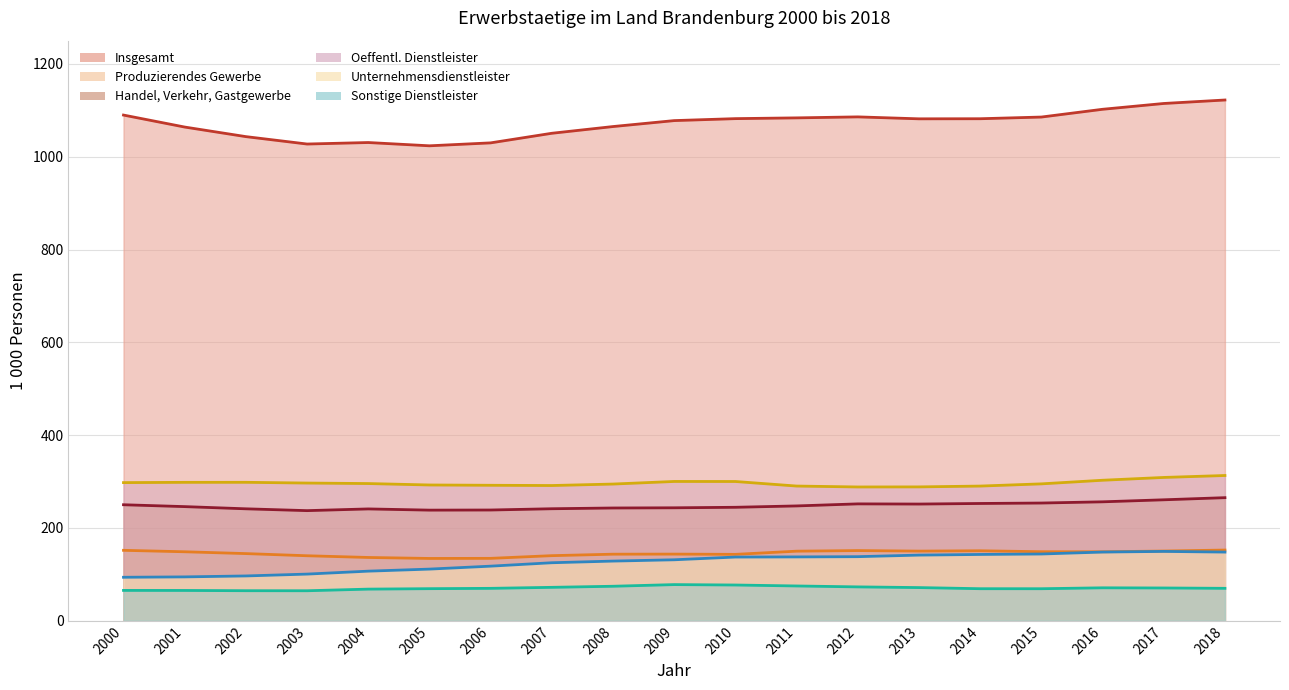

Reading left to right, extract all data points from this chart.

Insgesamt: 1089.7	1063.9	1043.2	1027.3	1030.5	1023.4	1029.8	1050.5	1064.9	1077.8	1082.0	1083.6	1085.8	1081.6	1081.8	1085.4	1102.1	1114.7	1122.1
Produzierendes Gewerbe: 151.8	148.7	144.7	140.1	136.4	134.3	134.5	140.3	143.5	143.6	143.1	149.9	151.2	150.1	150.8	148.8	148.6	150.2	152.4
Handel, Verkehr, Gastgewerbe: 250.0	246.0	241.2	237.3	241.0	238.4	238.7	241.4	243.0	243.4	244.5	247.4	251.9	251.5	252.7	253.7	256.3	260.7	265.2
Oeffentl. Dienstleister: 297.7	298.3	298.3	296.8	295.7	292.6	291.9	291.4	294.6	300.2	300.1	290.3	288.3	288.5	290.2	295.0	302.8	308.8	313.0
Unternehmensdienstleister: 93.7	94.5	96.6	100.5	106.9	111.3	117.7	125.0	128.6	131.4	137.3	137.6	138.1	141.5	142.9	143.9	148.0	149.4	148.0
Sonstige Dienstleister: 65.4	65.3	64.8	64.7	68.2	69.2	69.9	72.0	74.4	77.9	77.0	75.0	73.0	71.5	69.1	69.0	71.0	70.6	69.9